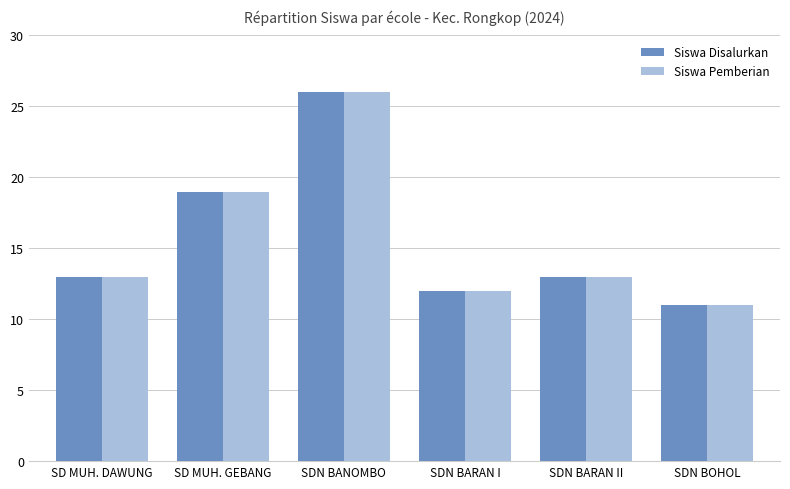

Which label corresponds to the largest value in the chart?

SDN BANOMBO